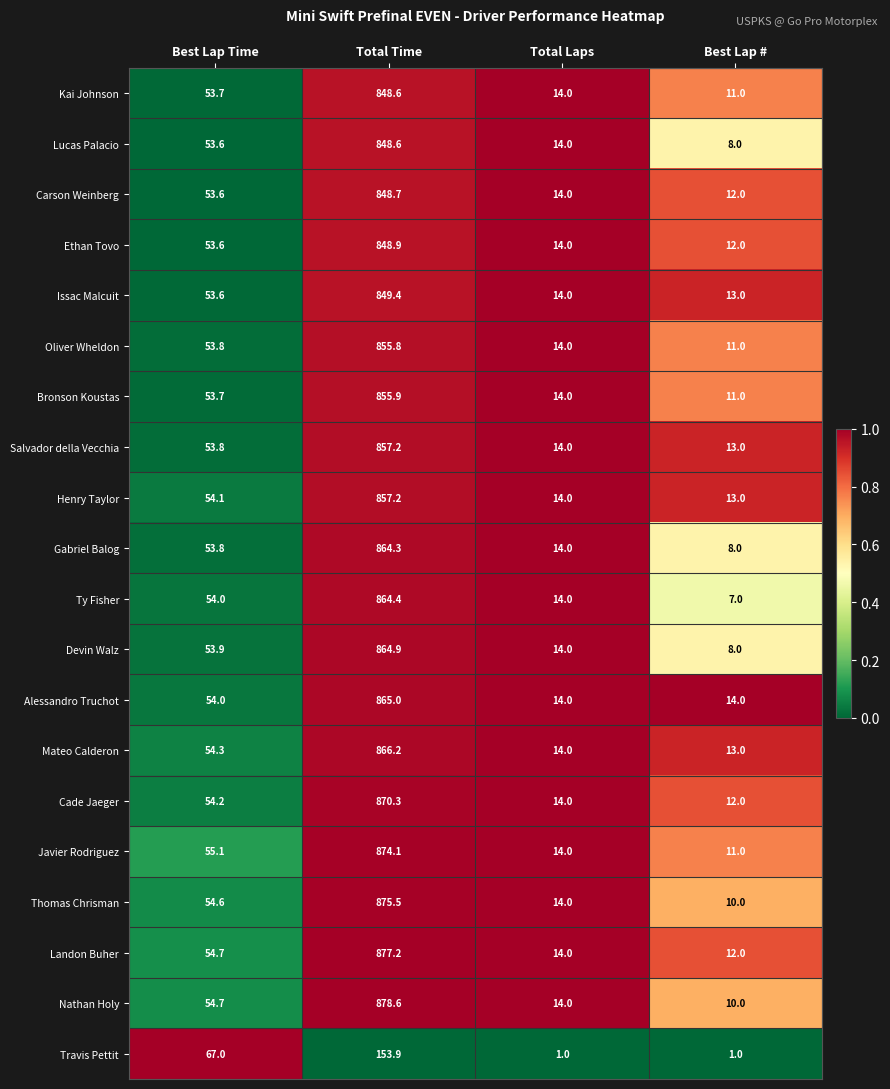

Which series has the widest spread of values?

Nathan Holy